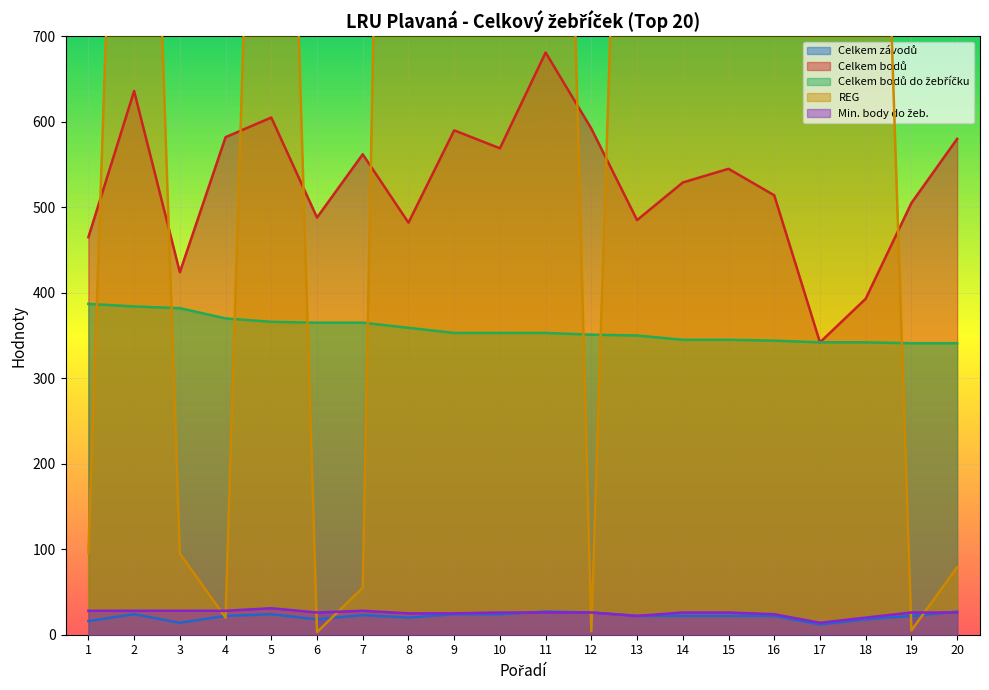

Where is the first local minimum for Min. body do žeb.?

6